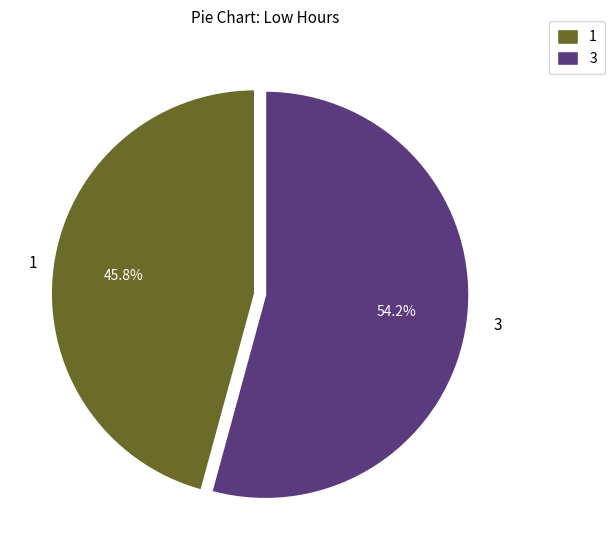

Count the number of slices in the pie.

2